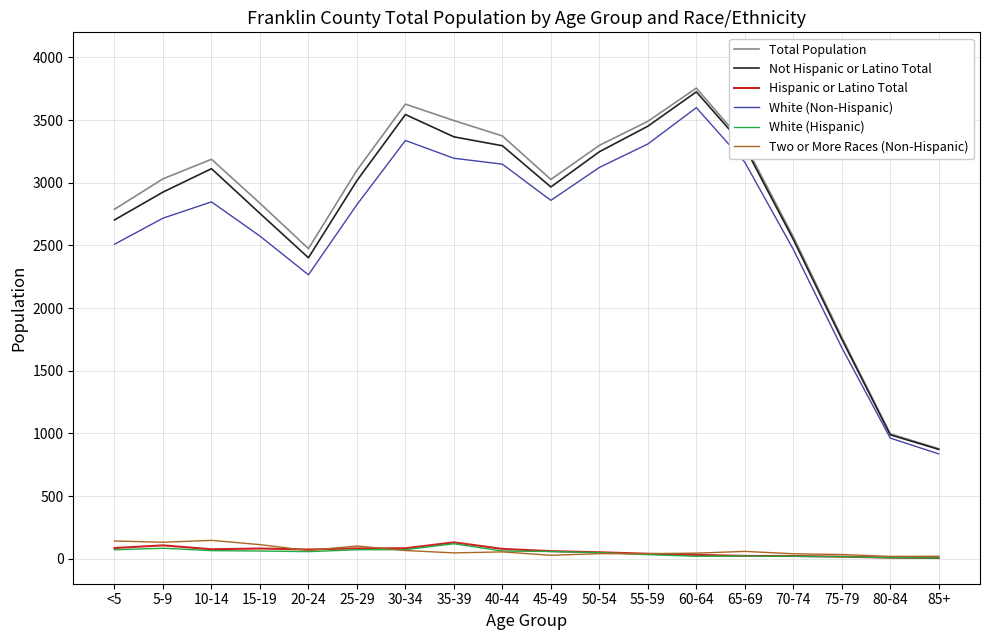

What is the sum of the White (Non-Hispanic) values at 75-79 and 60-64?

5283